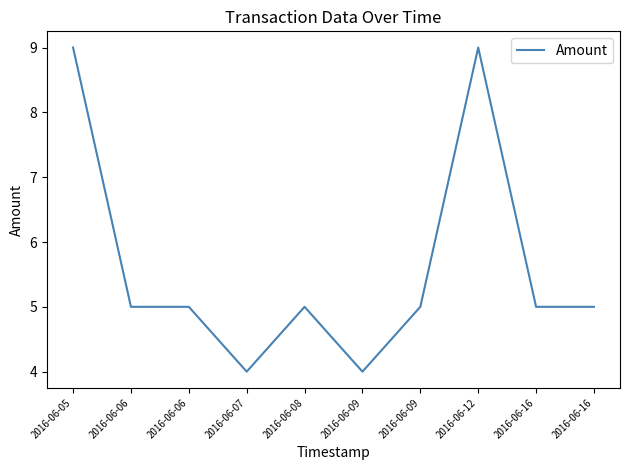

How many categories are shown in the chart?

10